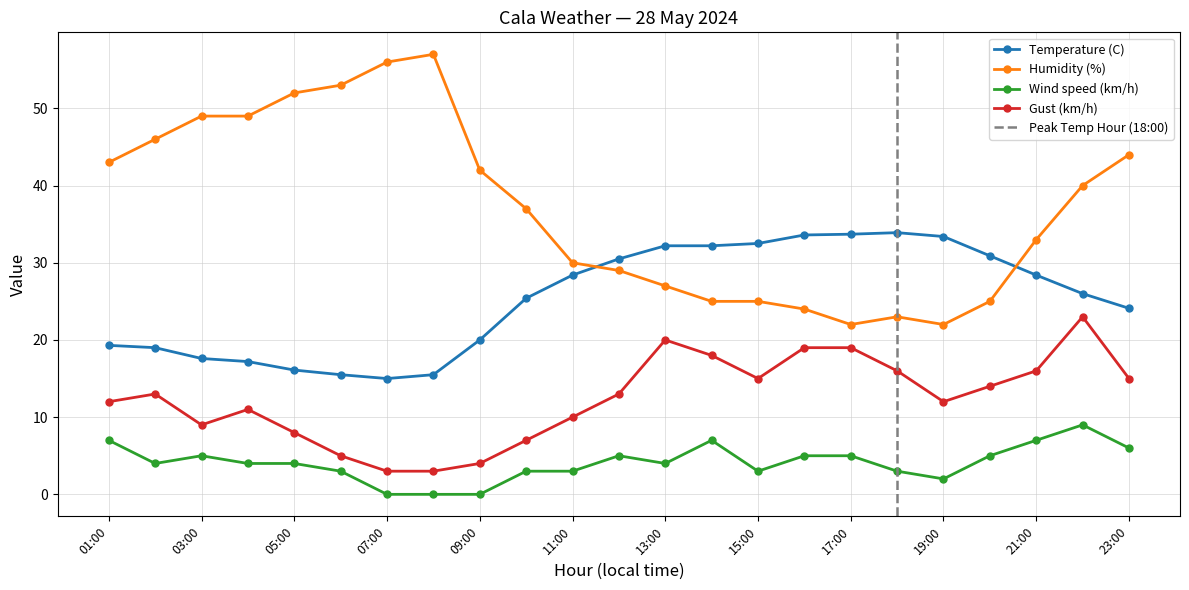

How many values in the Temperature (C) series are below 26?

11